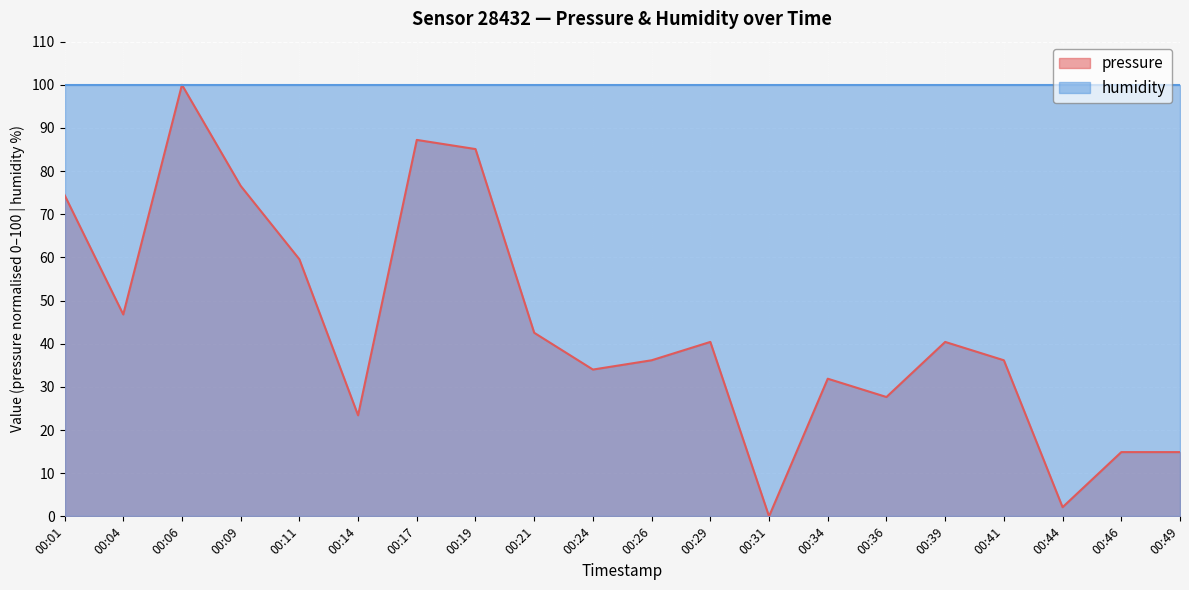

At 00:17, list the series in order from largest to smallest.

humidity, pressure